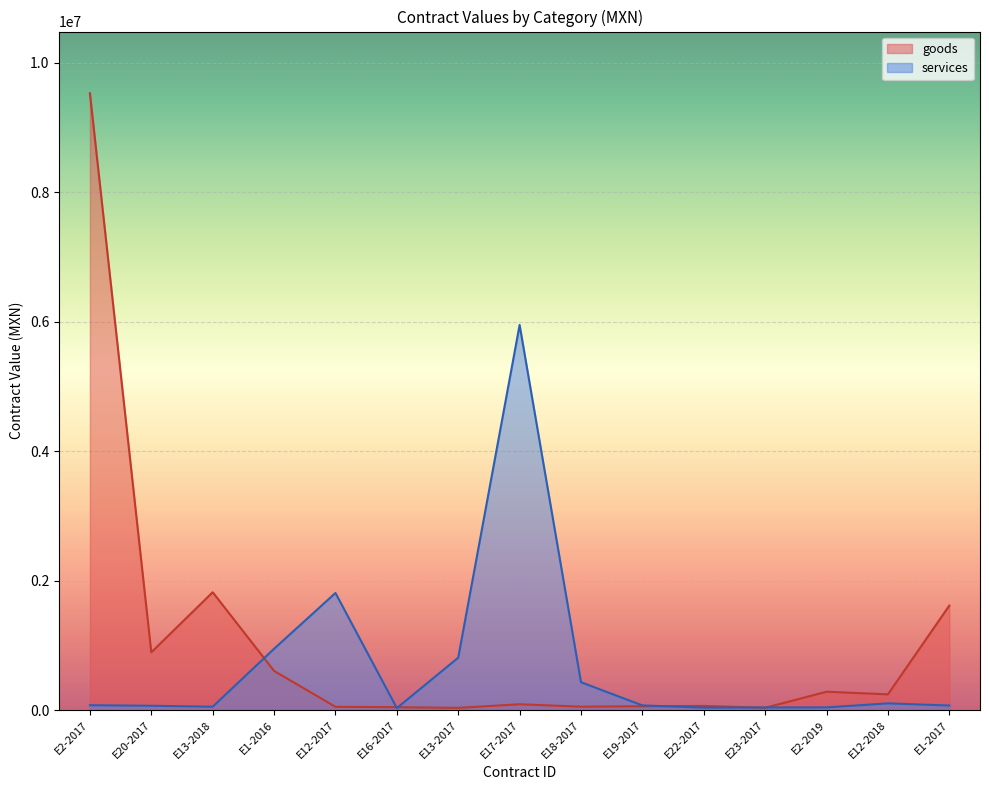

What is the maximum value shown in the chart?

9529961.1